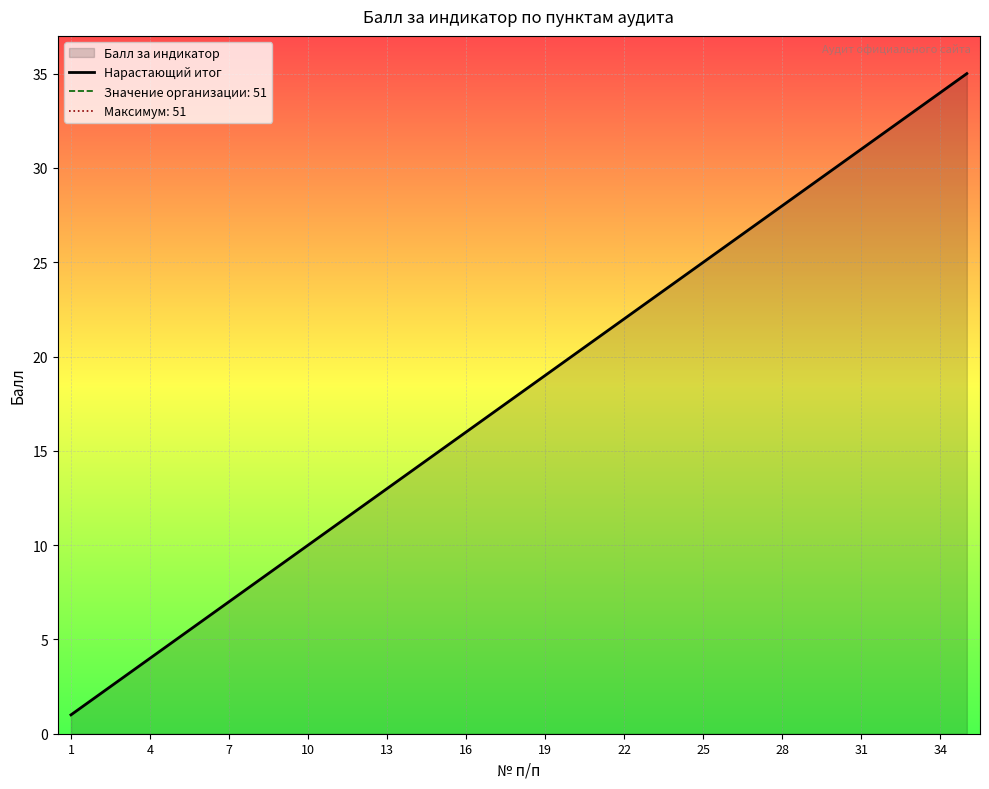

The Нарастающий итог series shows 19 at 19. True or false?

True